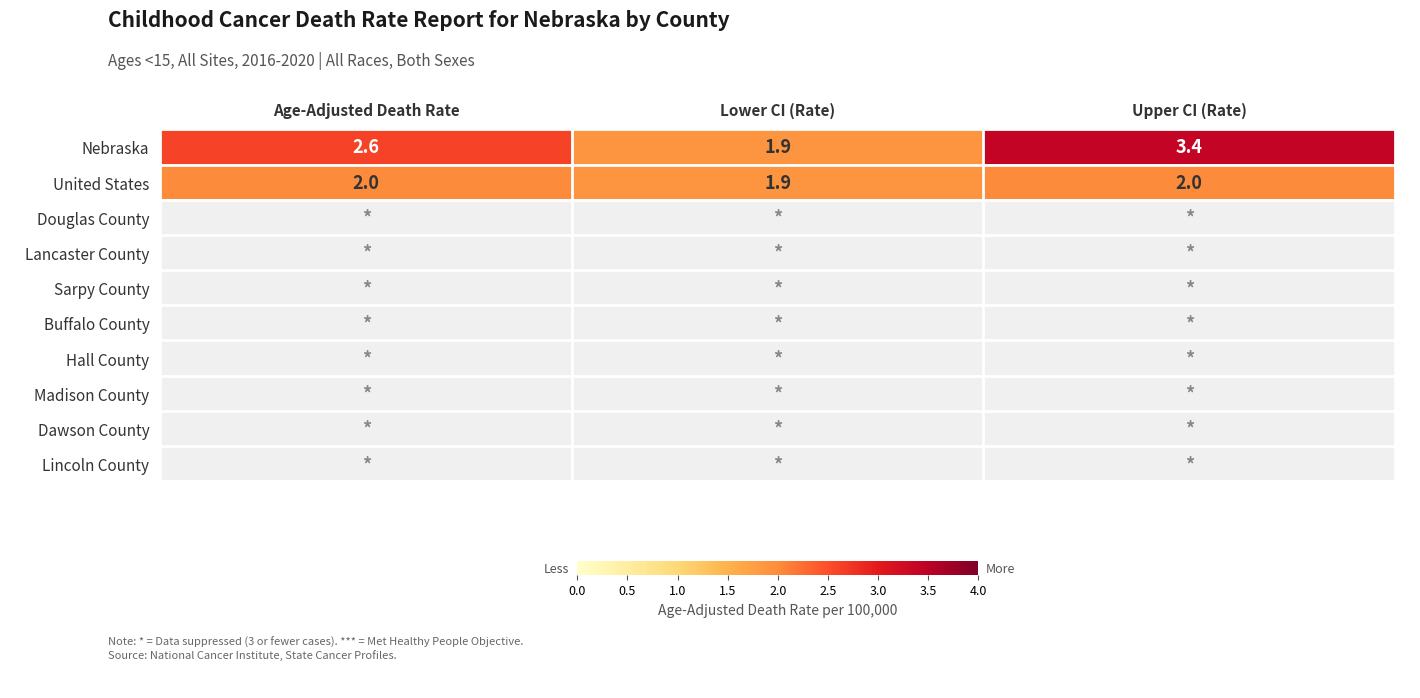

List the labels in order of Nebraska value, smallest first.

Lower CI (Rate), Age-Adjusted Death Rate, Upper CI (Rate)